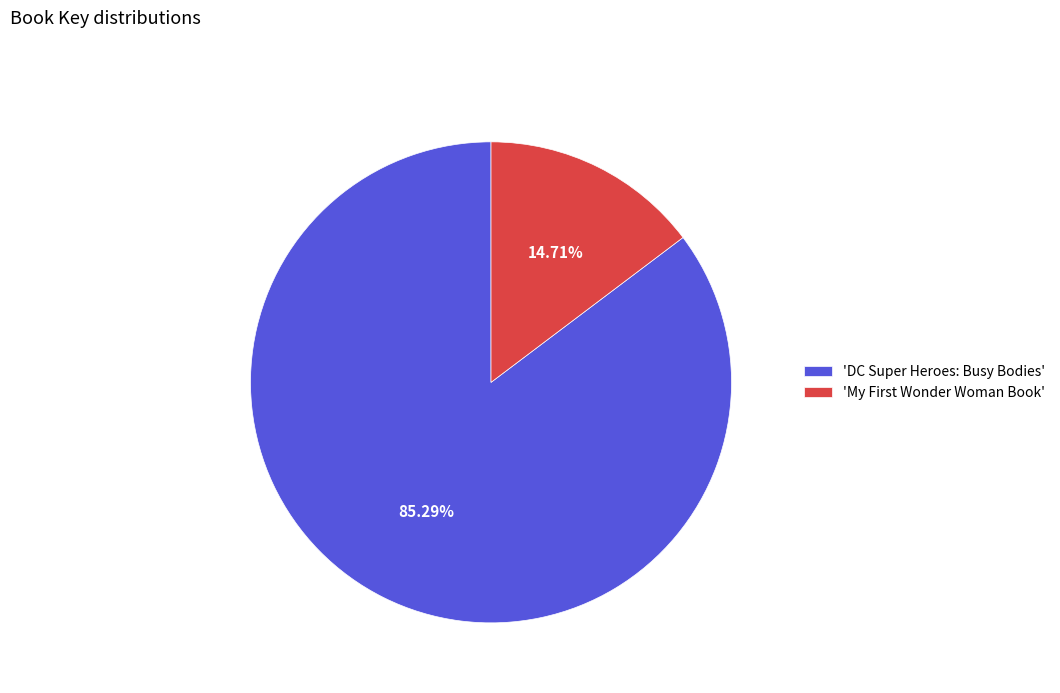

What is the largest slice in the pie chart?

'DC Super Heroes: Busy Bodies'